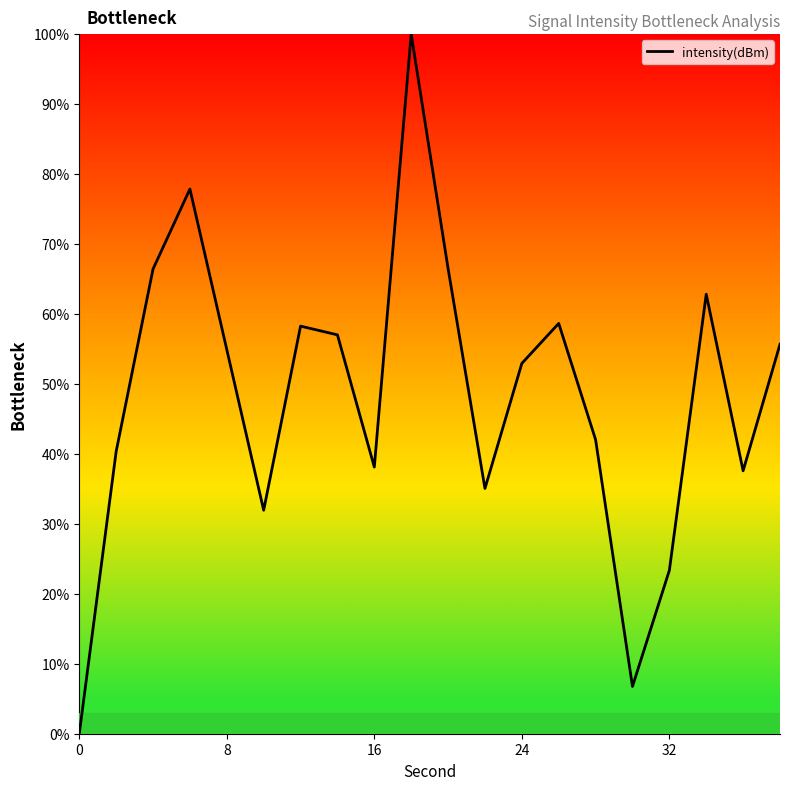

What is the maximum value shown in the chart?

100.0